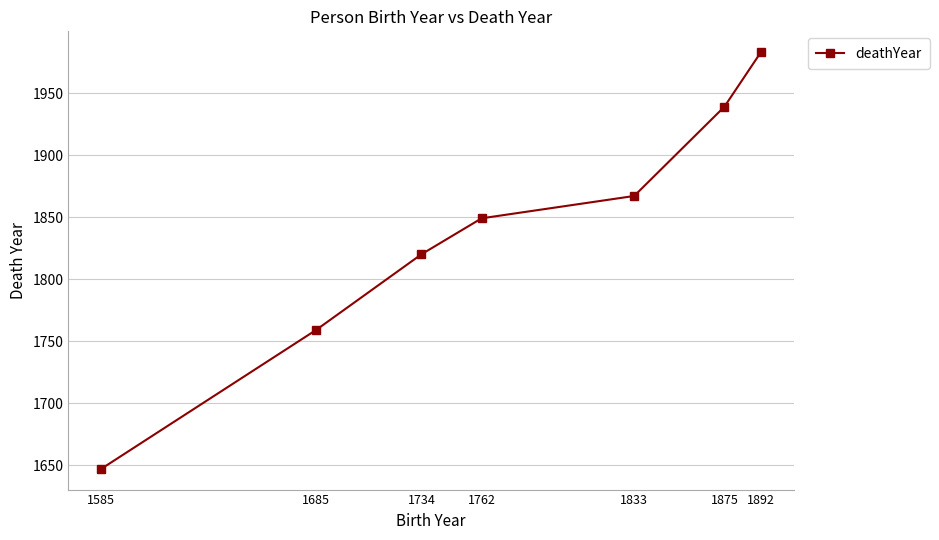

Reading left to right, list all the values displayed in this chart.

1585=1647	1685=1759	1734=1820	1762=1849	1833=1867	1875=1939	1892=1983